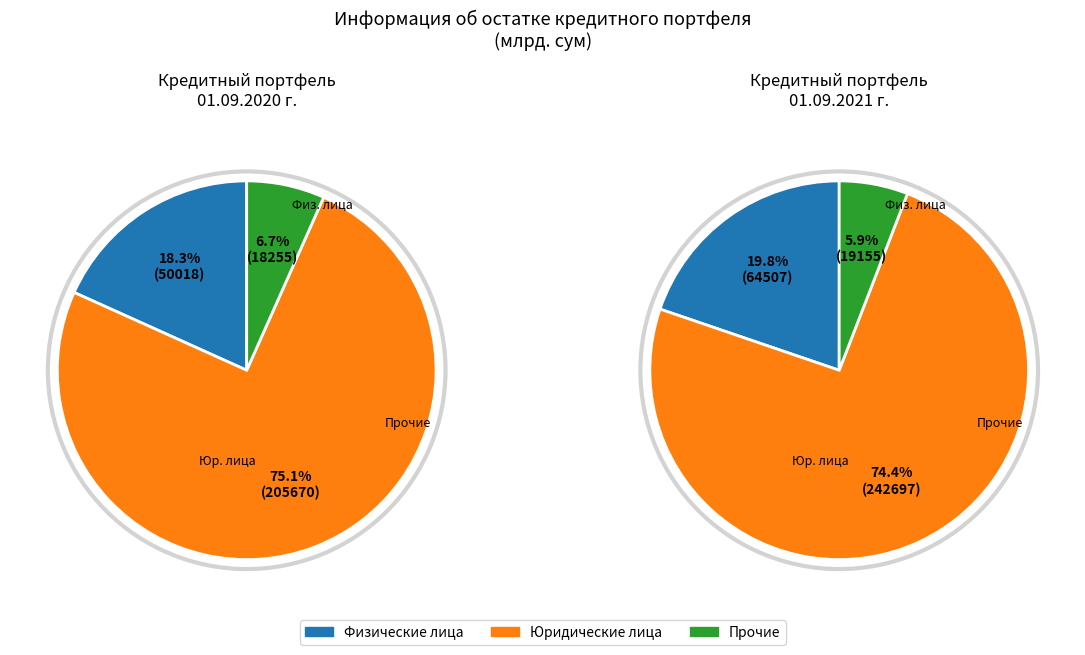

Does any single category account for the majority?

Yes